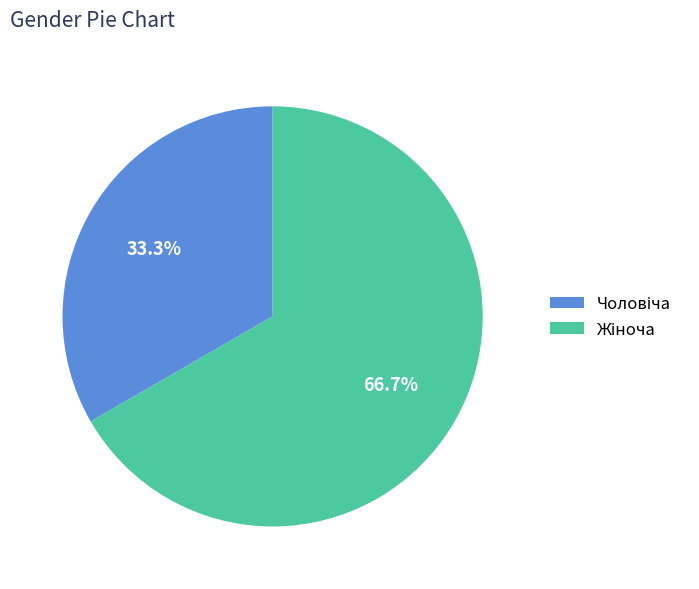

How many segments does this pie chart have?

2